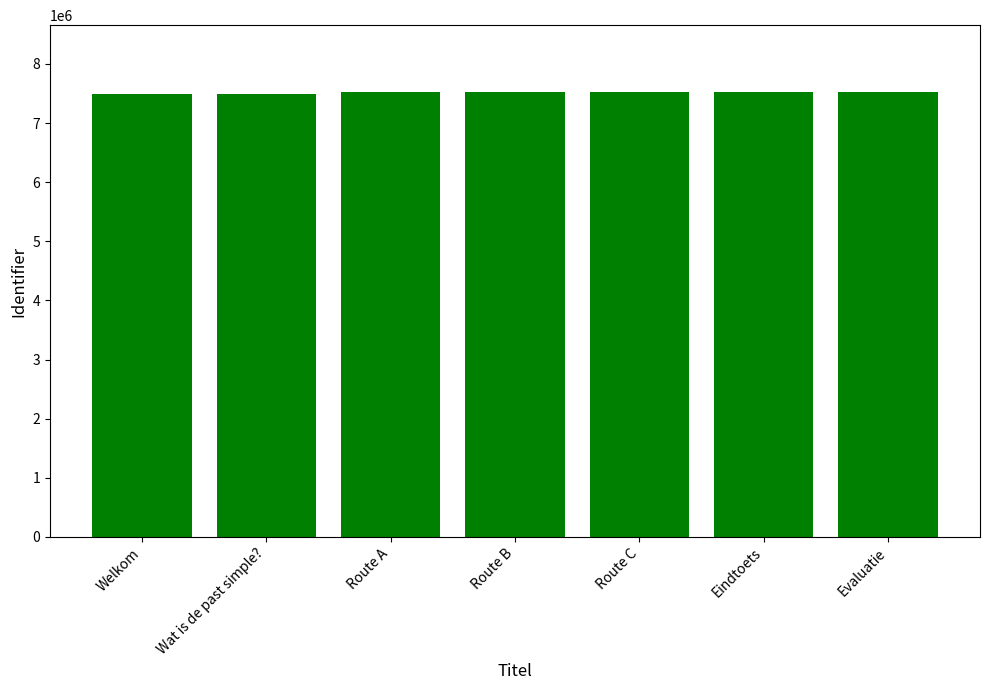

Is it true that the value at Route A is 11235850?

False